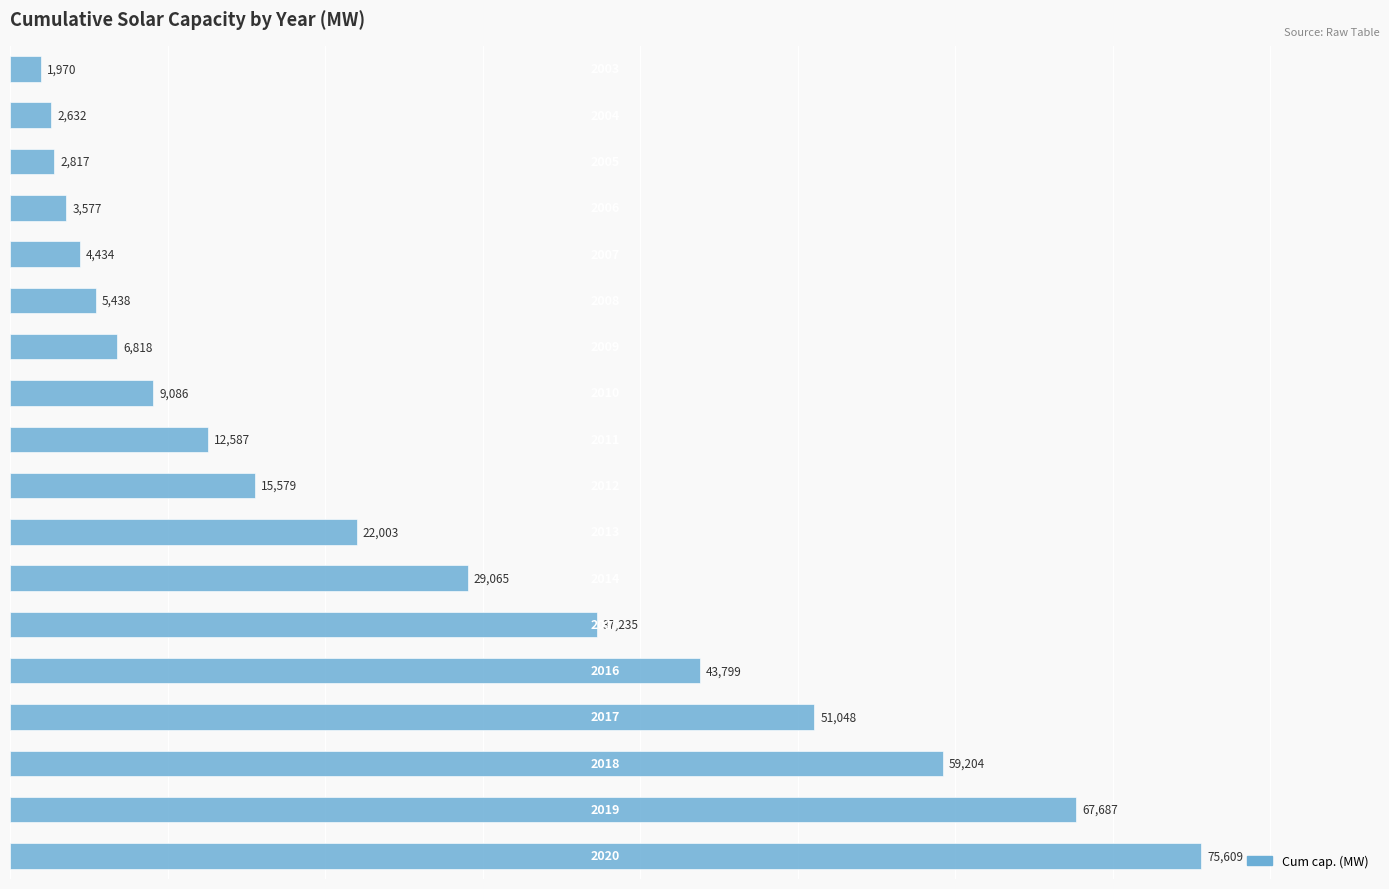

What is the smallest value displayed?

1970